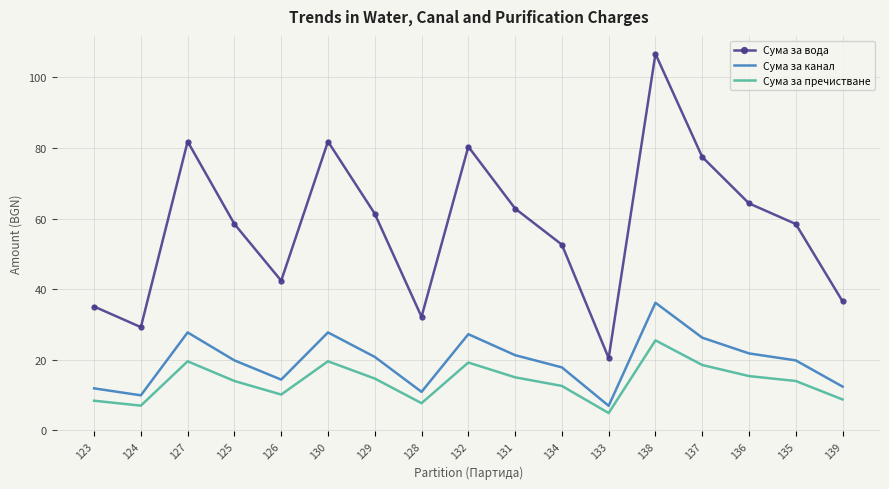

What is the sum of the Сума за вода values at 138 and 136?

170.9